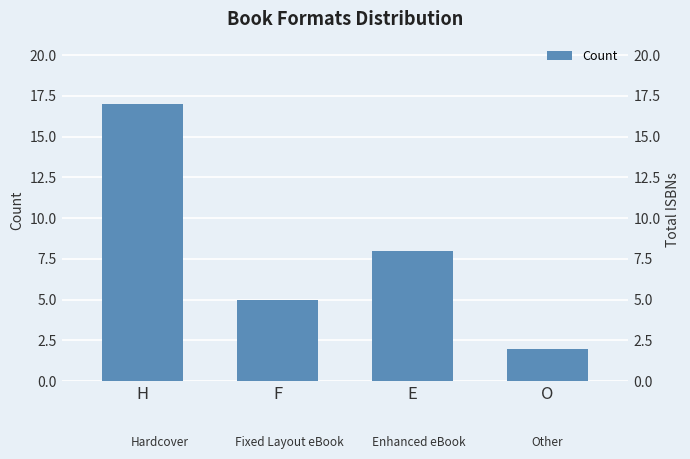

At which label does the data first exceed 8?

H